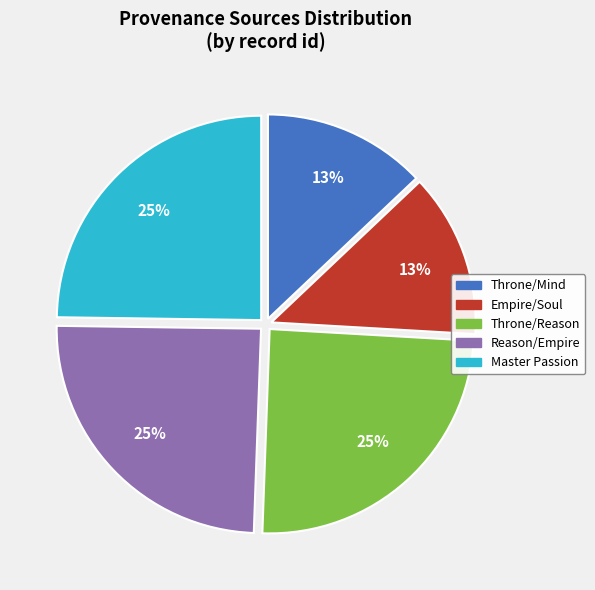

Does any single category account for the majority?

No